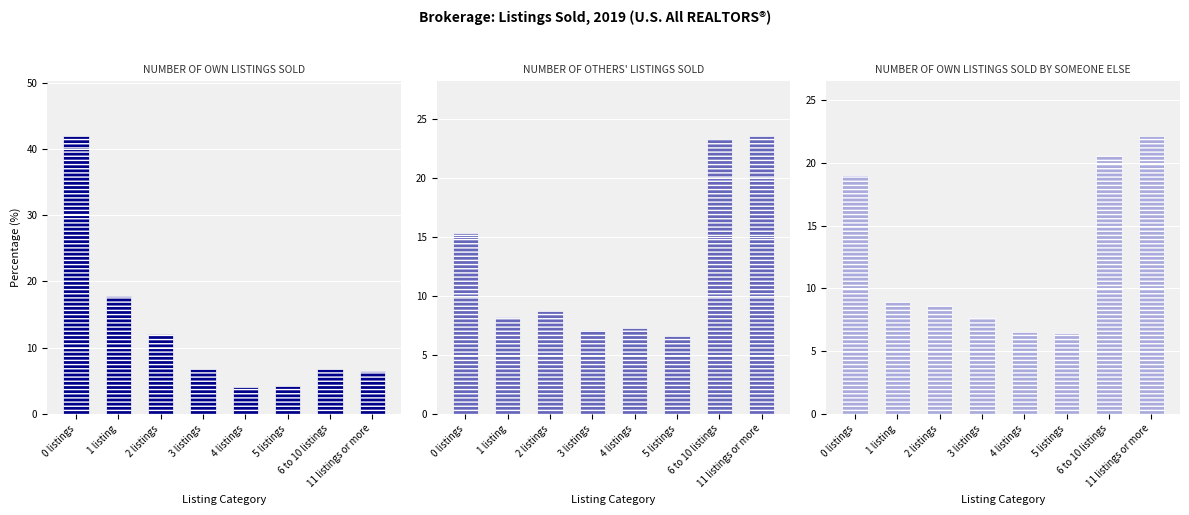

Between 4 listings and 5 listings, which series saw the biggest shift?

NUMBER OF OTHERS' LISTINGS SOLD